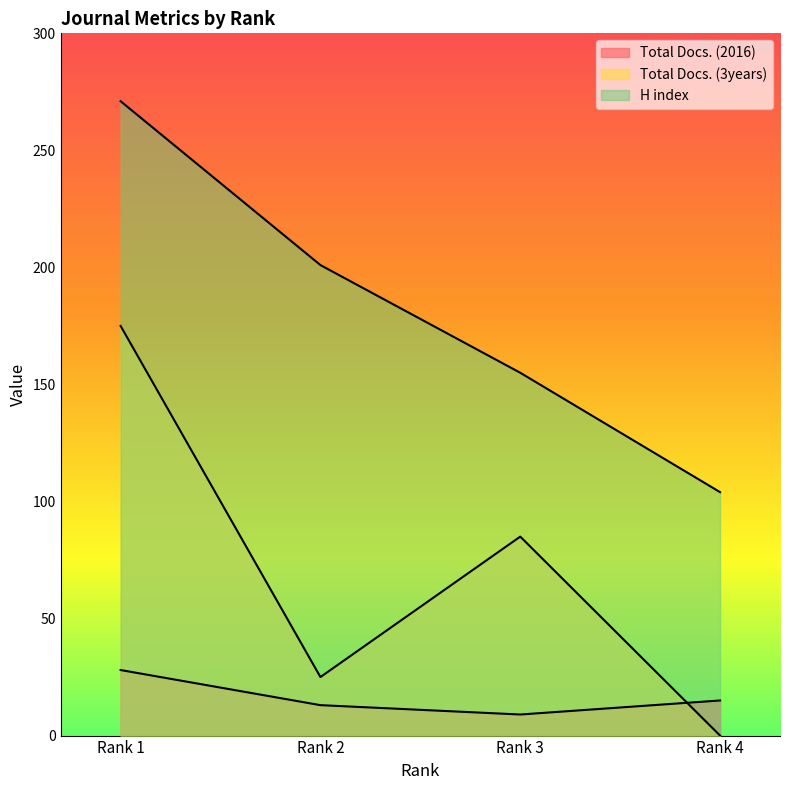

What is the average value of the Total Docs. (2016) series?

16